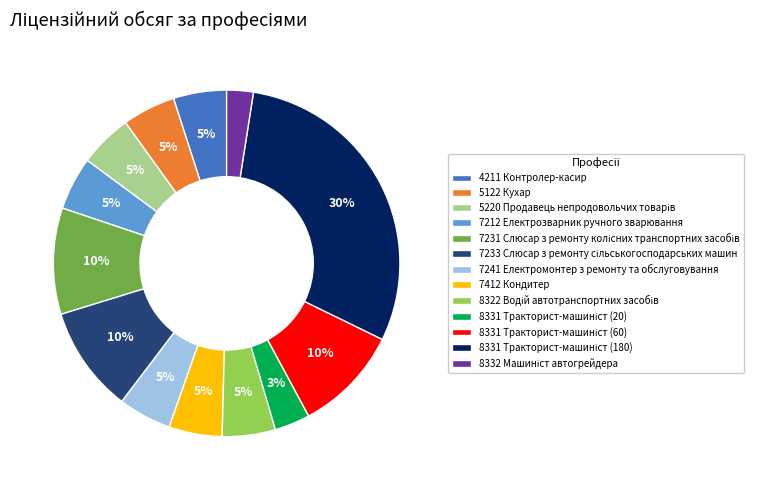

To the nearest percent, what is the average slice percentage?

8%